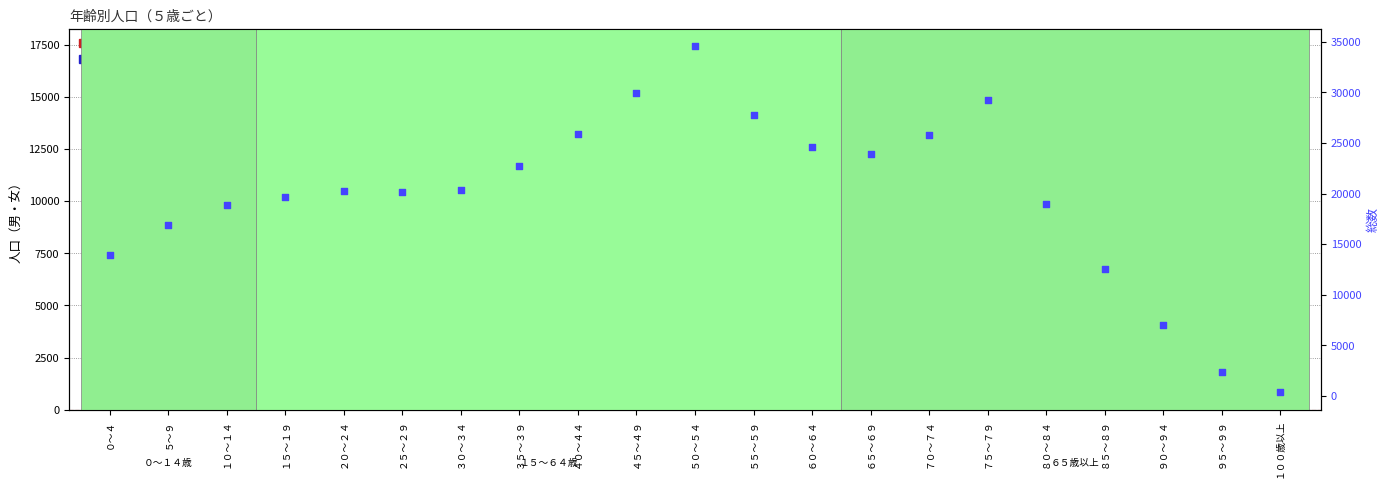

Which series has the largest Y range (max minus min)?

総数